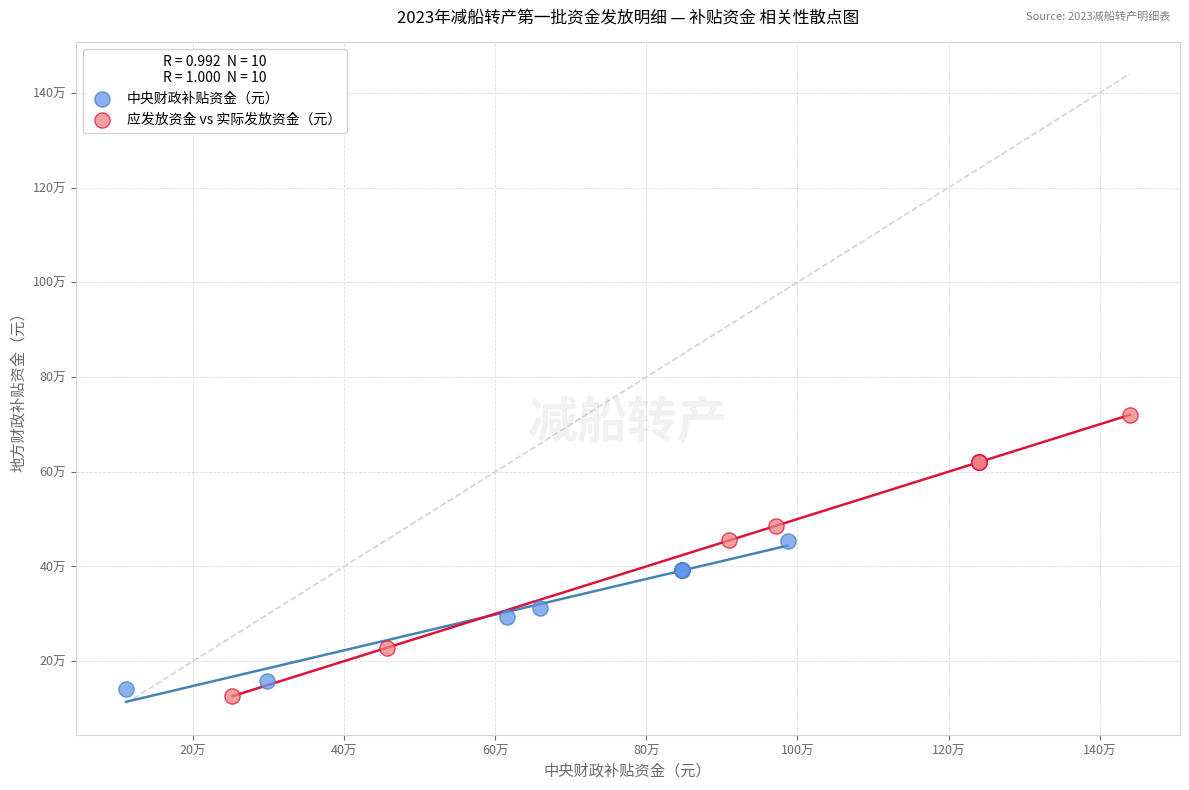

Which series reaches the minimum Y coordinate?

应发放资金 vs 实际发放资金（元）